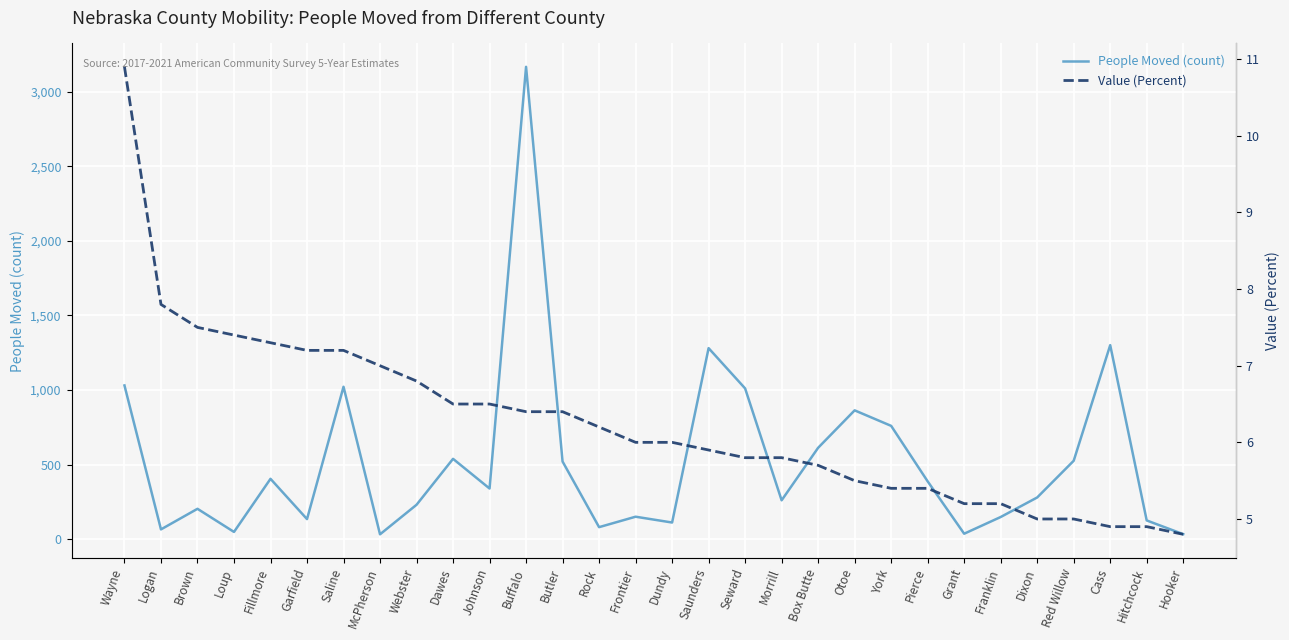

Which series has the largest total across all categories?

People Moved (count)